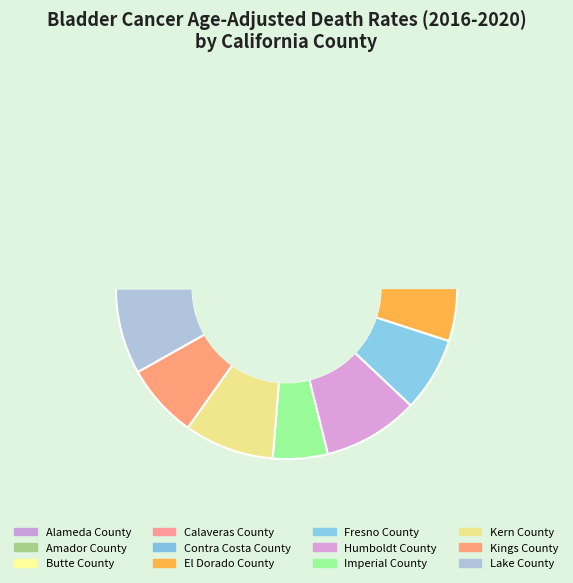

What is the ratio of the value at Calaveras County to the value at Butte County?

1.3